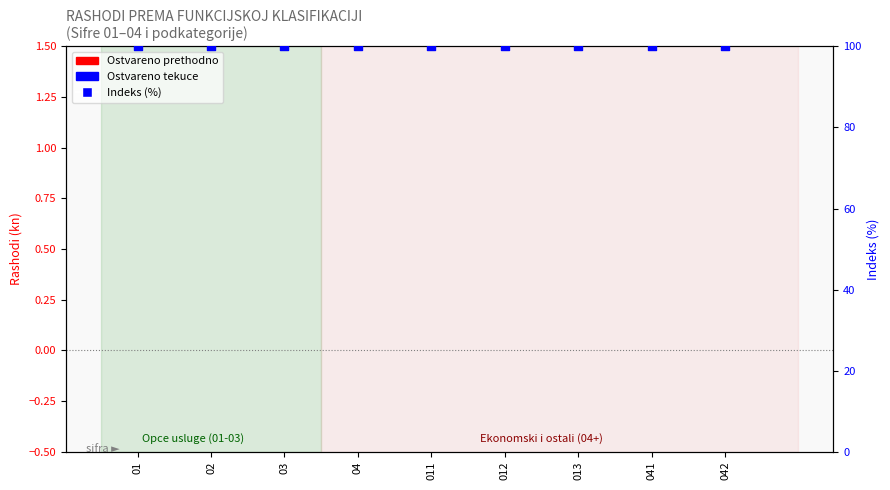

Which series has the largest total across all categories?

Indeks (100%)